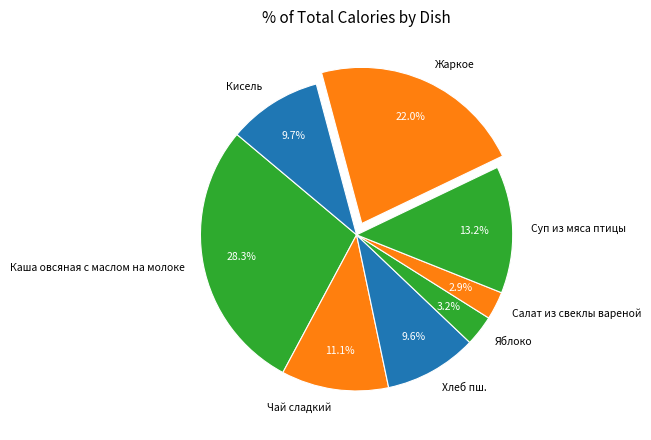

Which has a higher value, Чай сладкий or Каша овсяная с маслом на молоке?

Каша овсяная с маслом на молоке